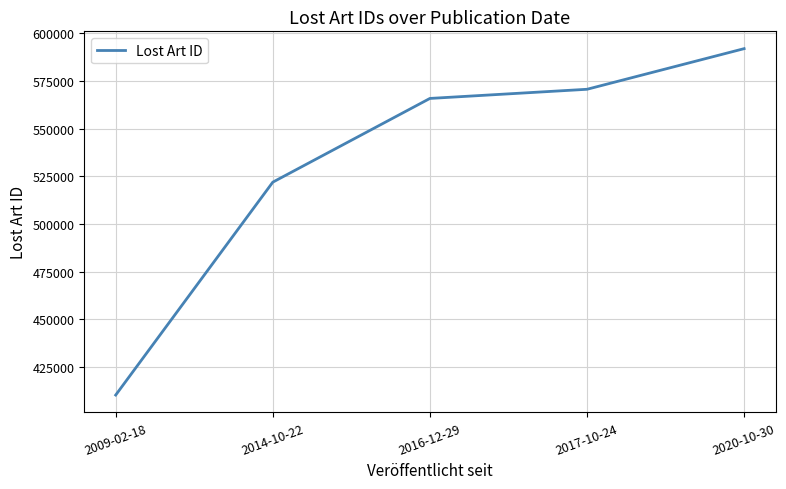

At which category does the chart reach its minimum across all series?

2009-02-18